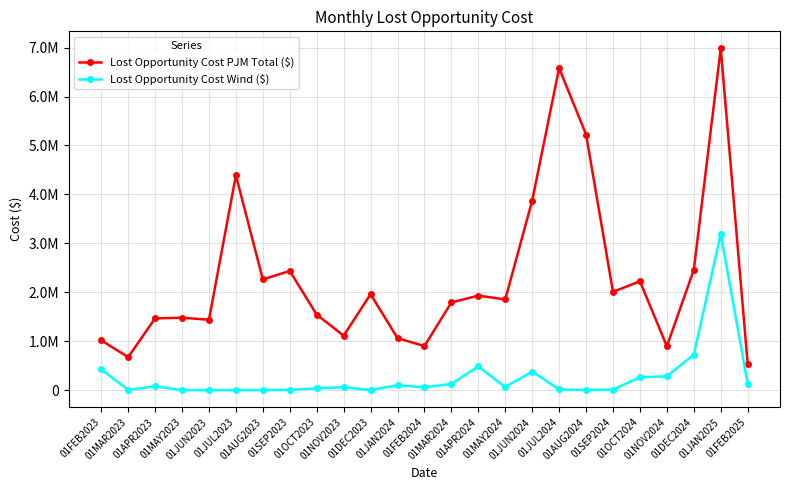

What are all the series names shown in the legend?

Lost Opportunity Cost PJM Total ($), Lost Opportunity Cost Wind ($)